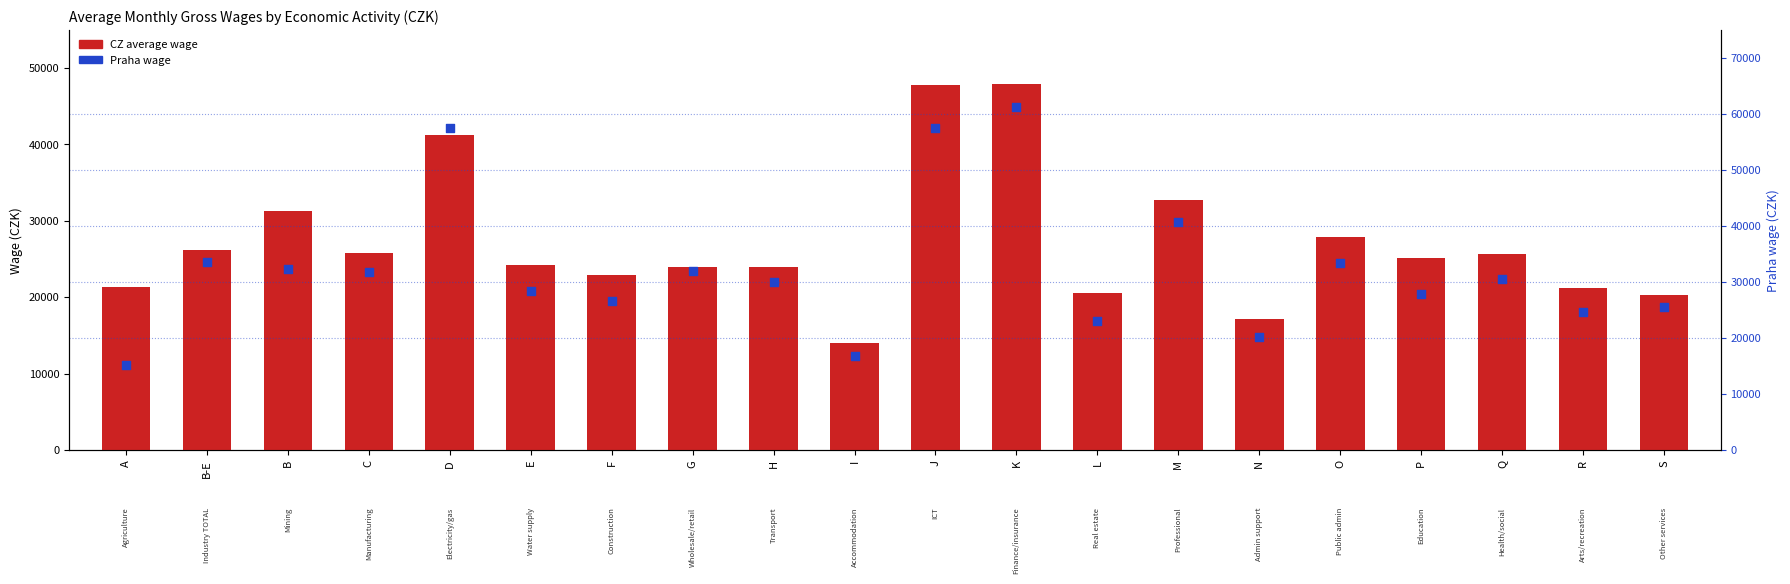

What is the total value across all series at H?

53882